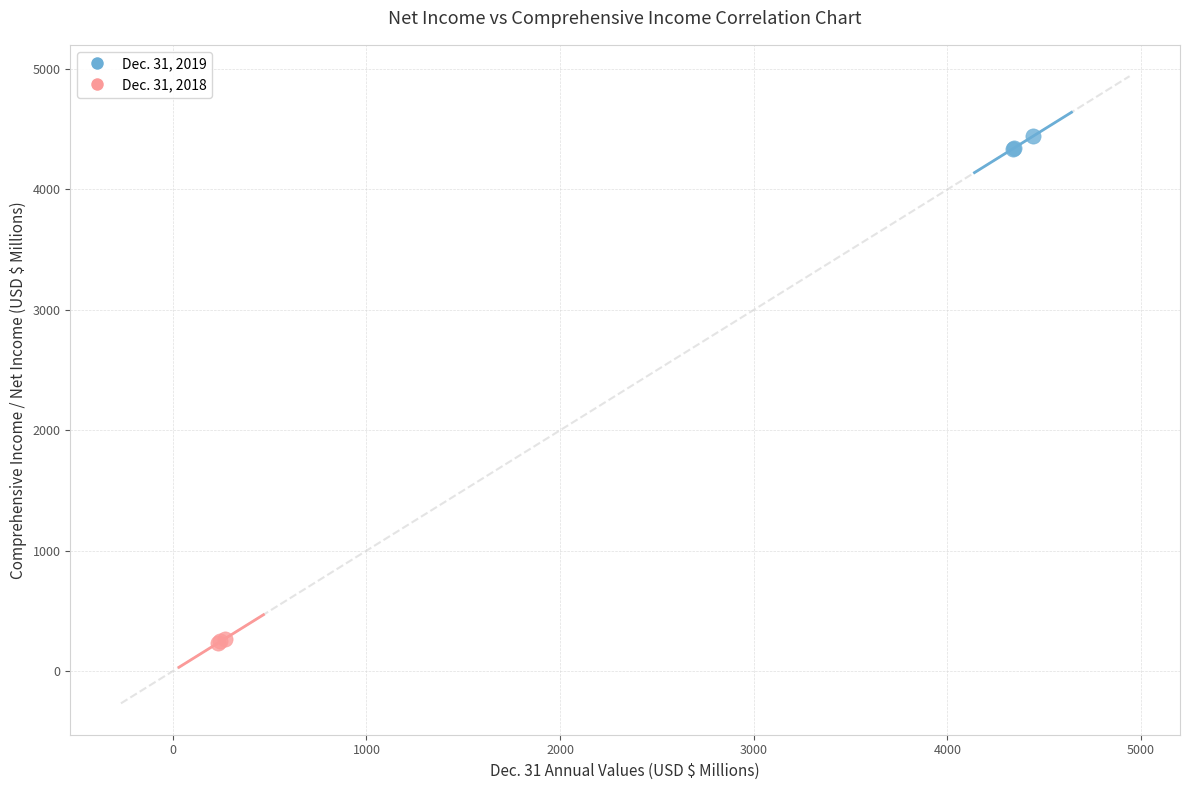

Which series reaches the minimum Y coordinate?

Dec. 31, 2018